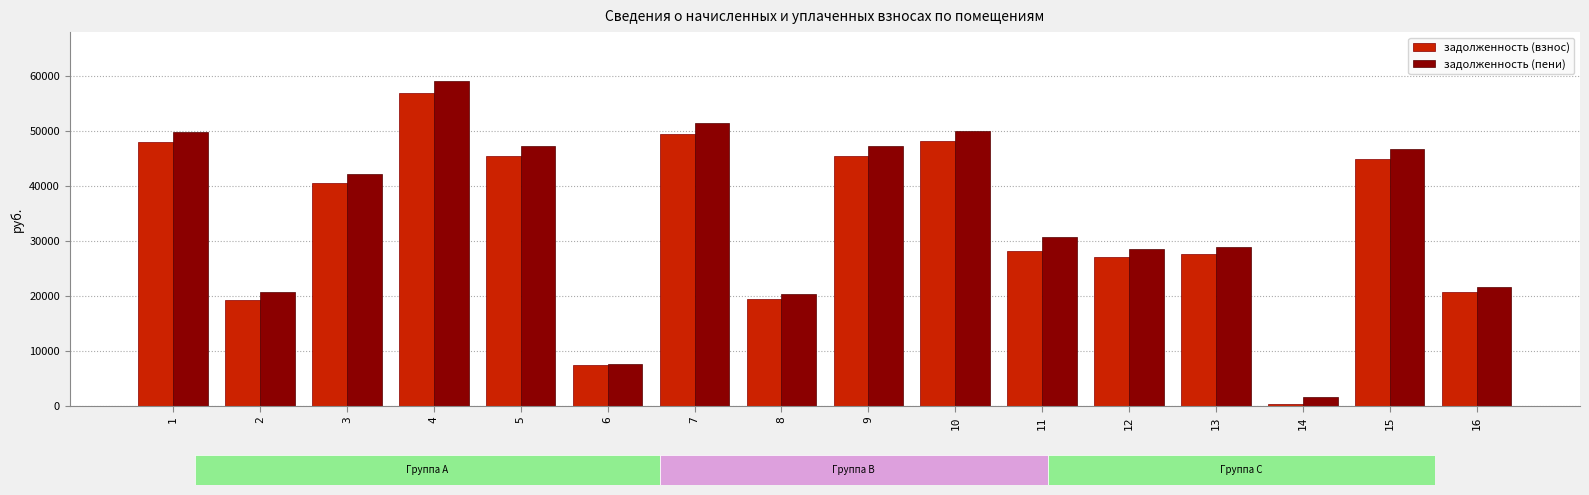

What is the sum of the задолженность (пени) values at 1 and 8?

70131.1